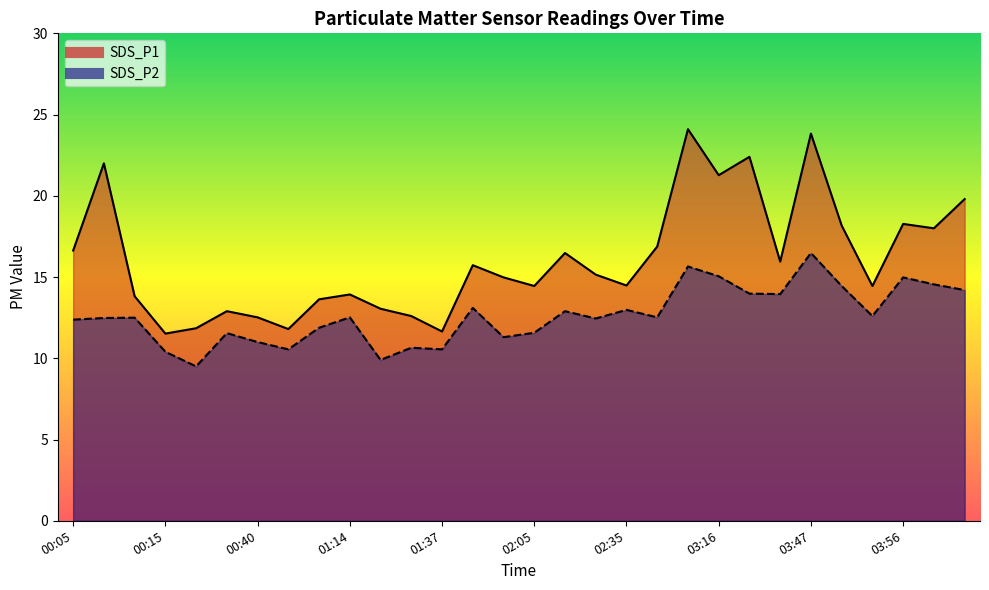

What position from the left is 00:33?

6